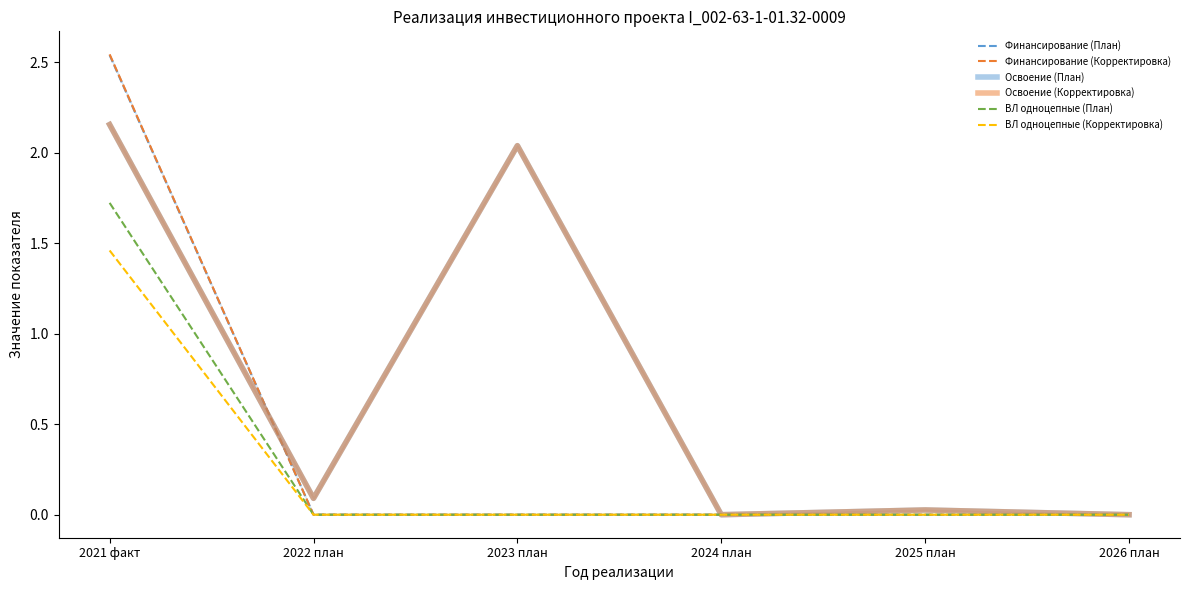

What position from the left is 2022 план?

2